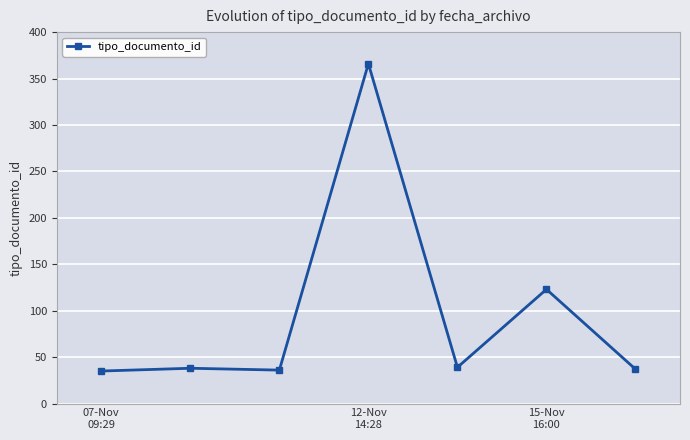

True or false: the data has more than 1 interior local peaks.

True